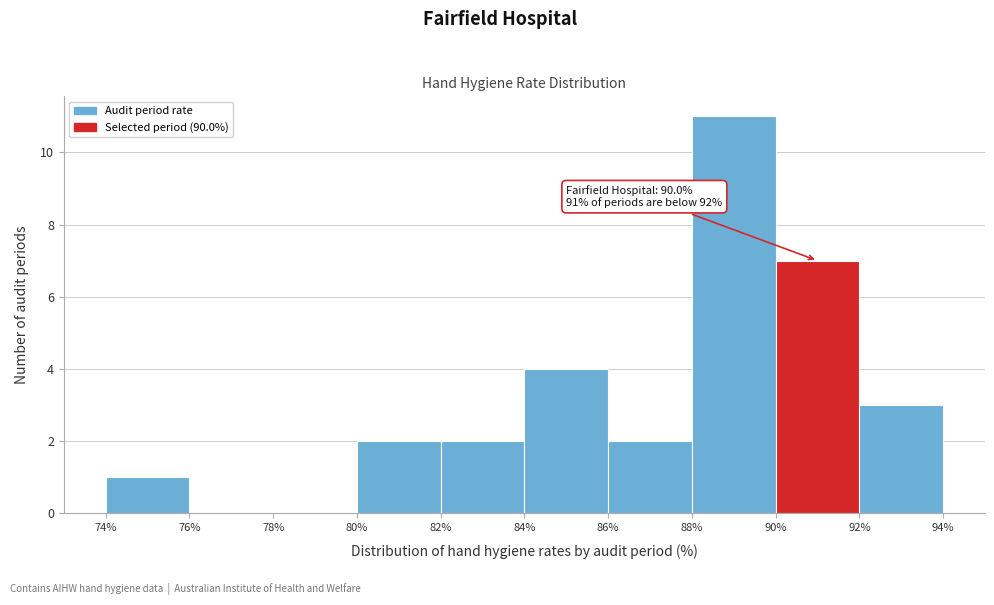

Which range on the x-axis has the tallest bar?

88% to 90%